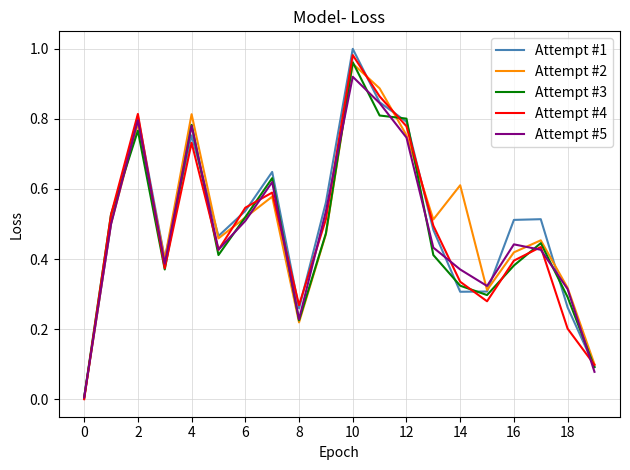

Which series has the widest spread of values?

Attempt #1